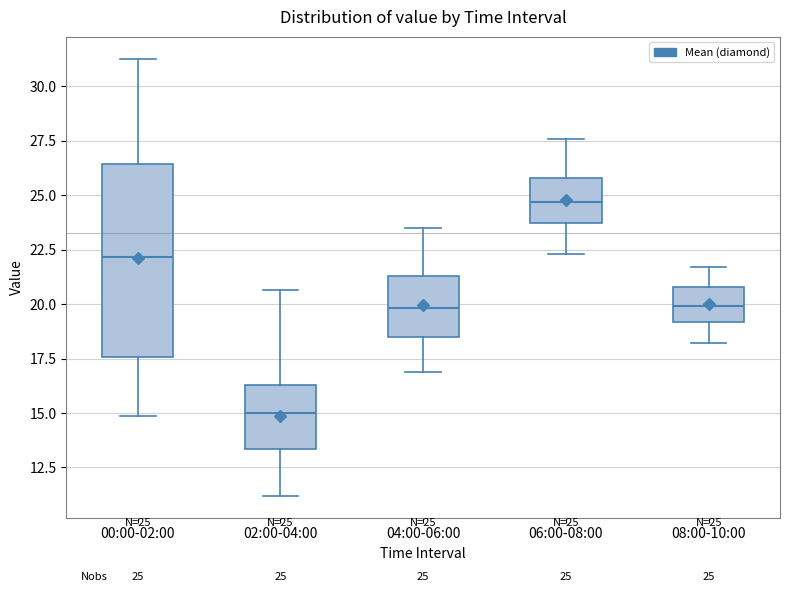

Which box has the lowest median line?

02:00-04:00